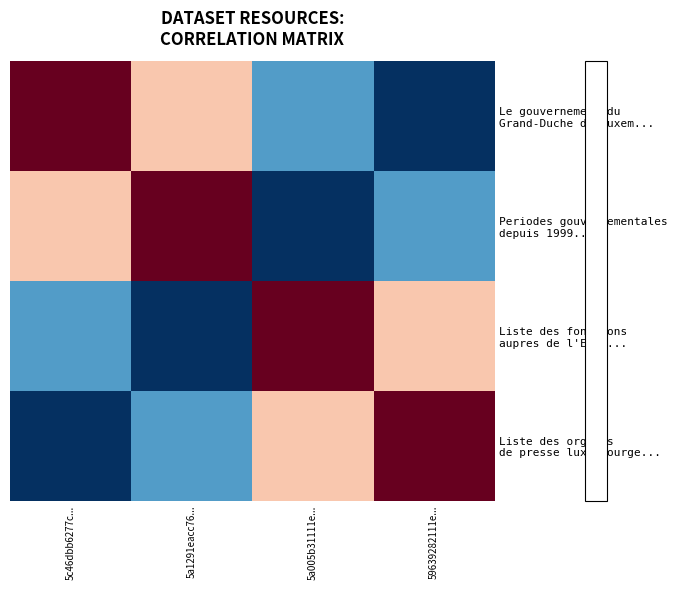

Rank the series by their maximum value, from lowest to highest.

Le gouvernement du Grand-Duche de Luxem..., Periodes gouvernementales depuis 1999..., Liste des fonctions aupres de l'Etat..., Liste des organes de presse luxembourge...